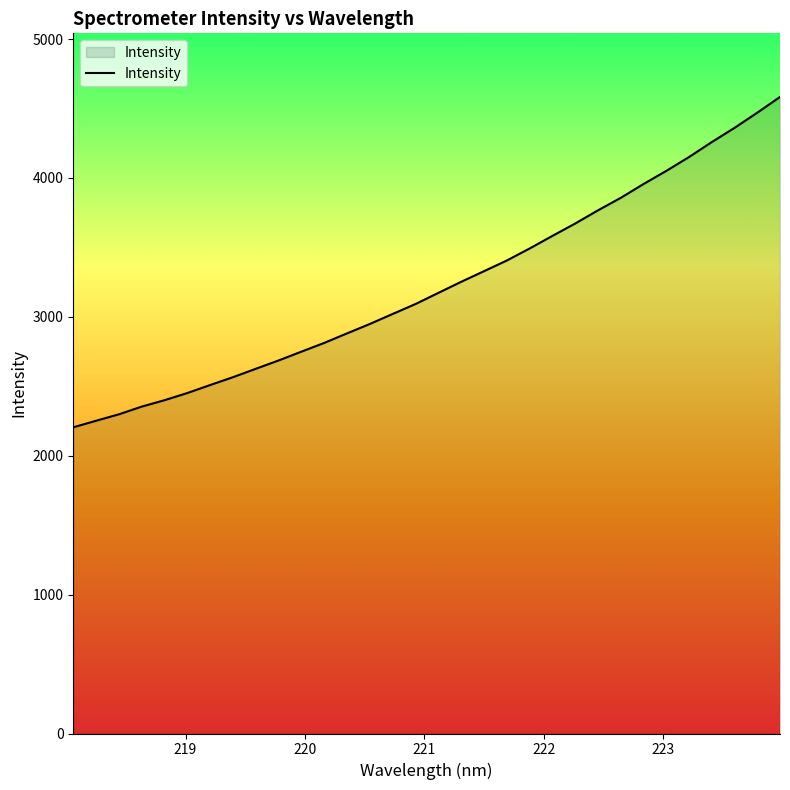

What is the smallest value displayed?

2204.7